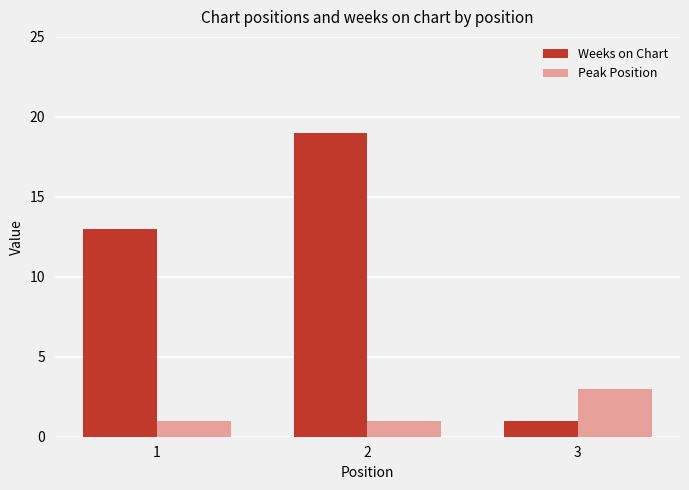

How many groups of bars are there?

3